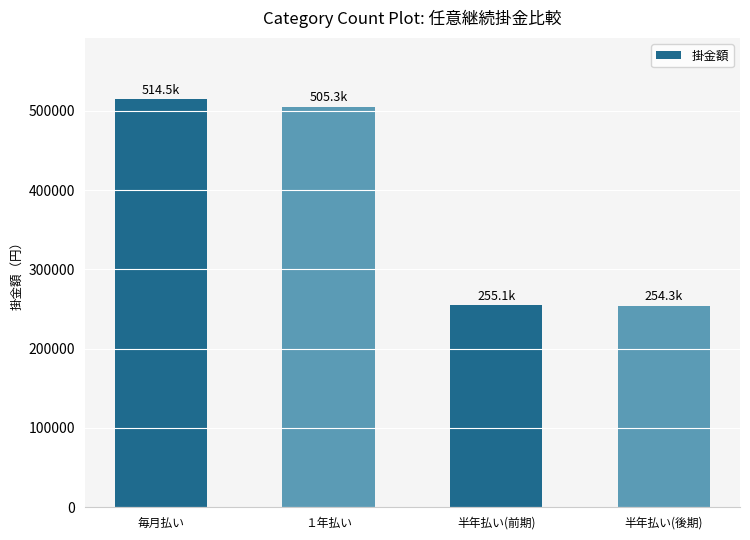

What is the change in value from １年払い to 半年払い(後期)?

-251021